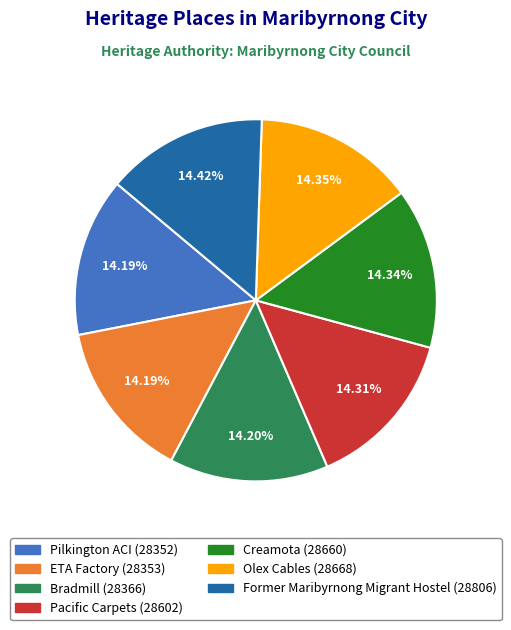

Count the number of slices in the pie.

7